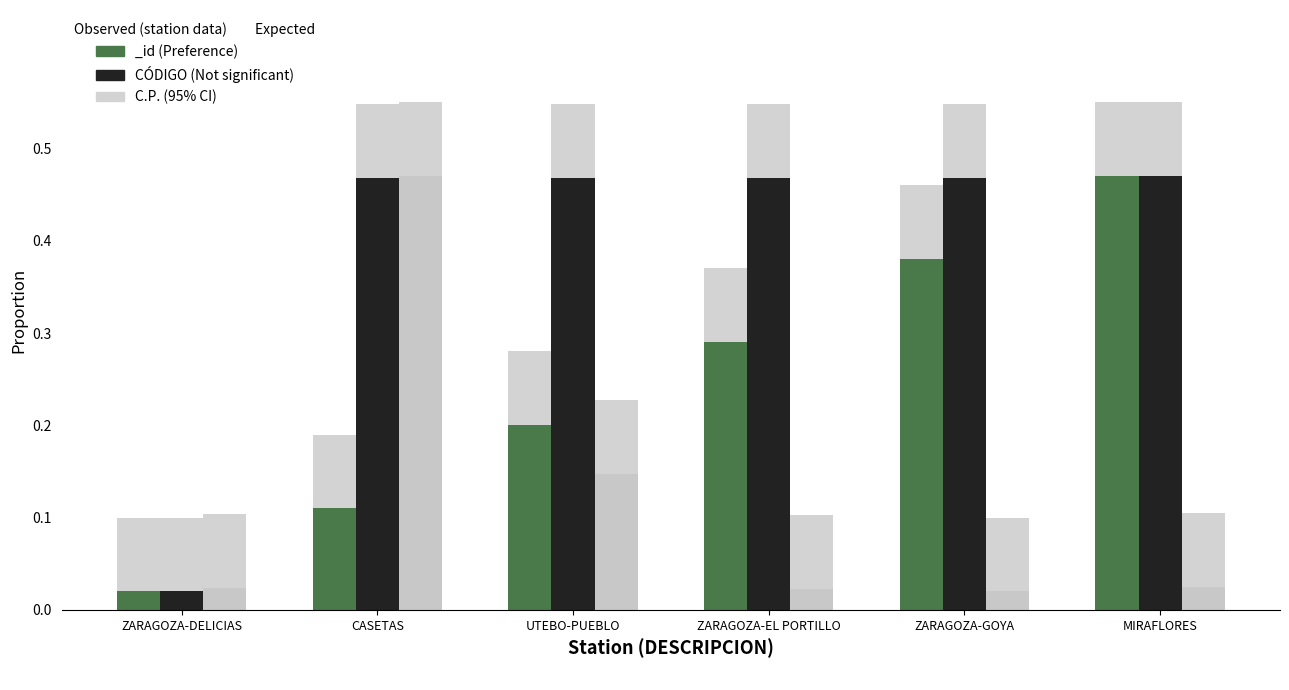

Is it true that C.P. equals 0.0 at MIRAFLORES?

True